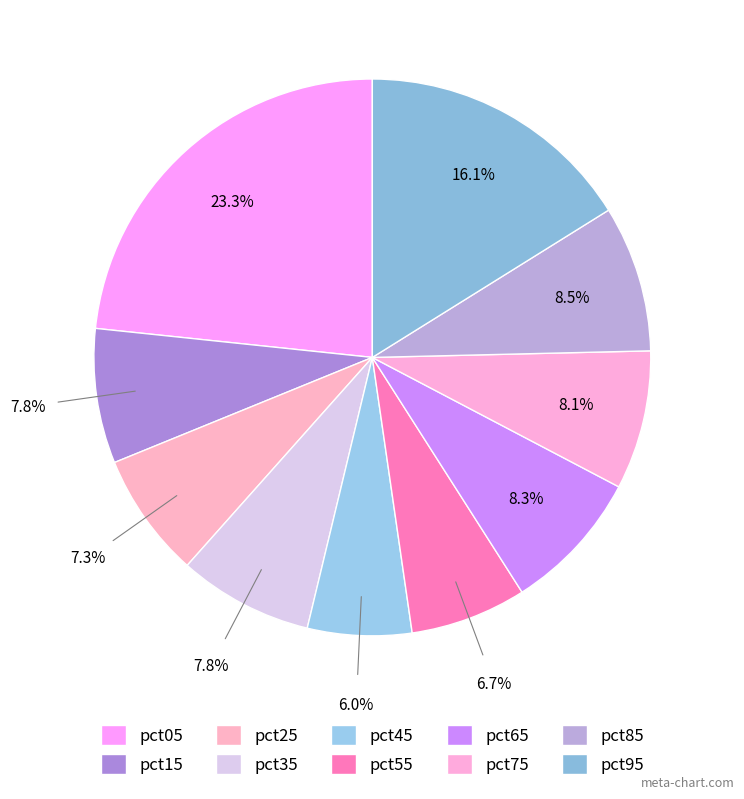

The pct25 slice represents 7% of the pie. True or false?

True